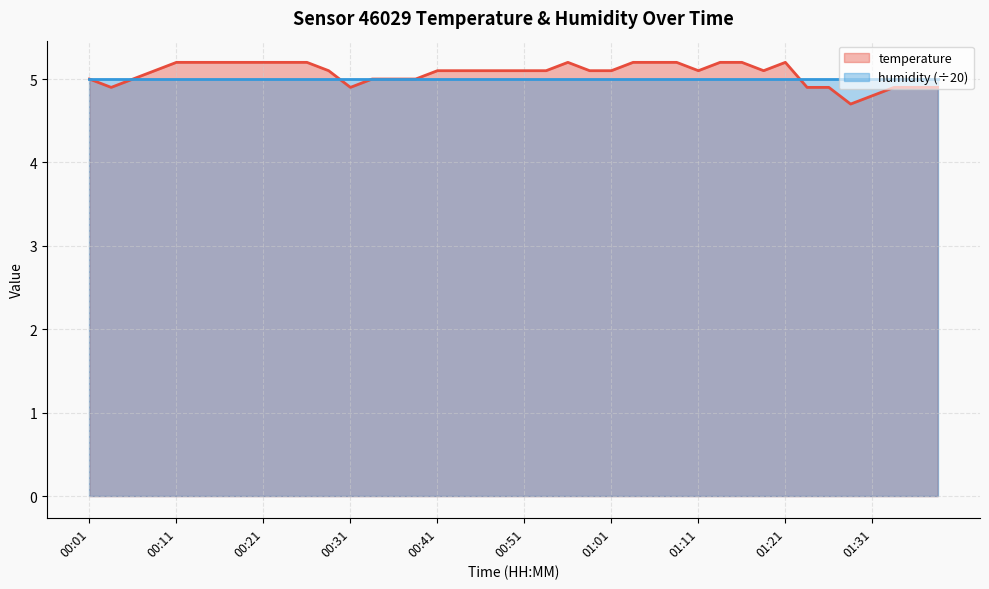

Count the values in the range 5 to 6.

31